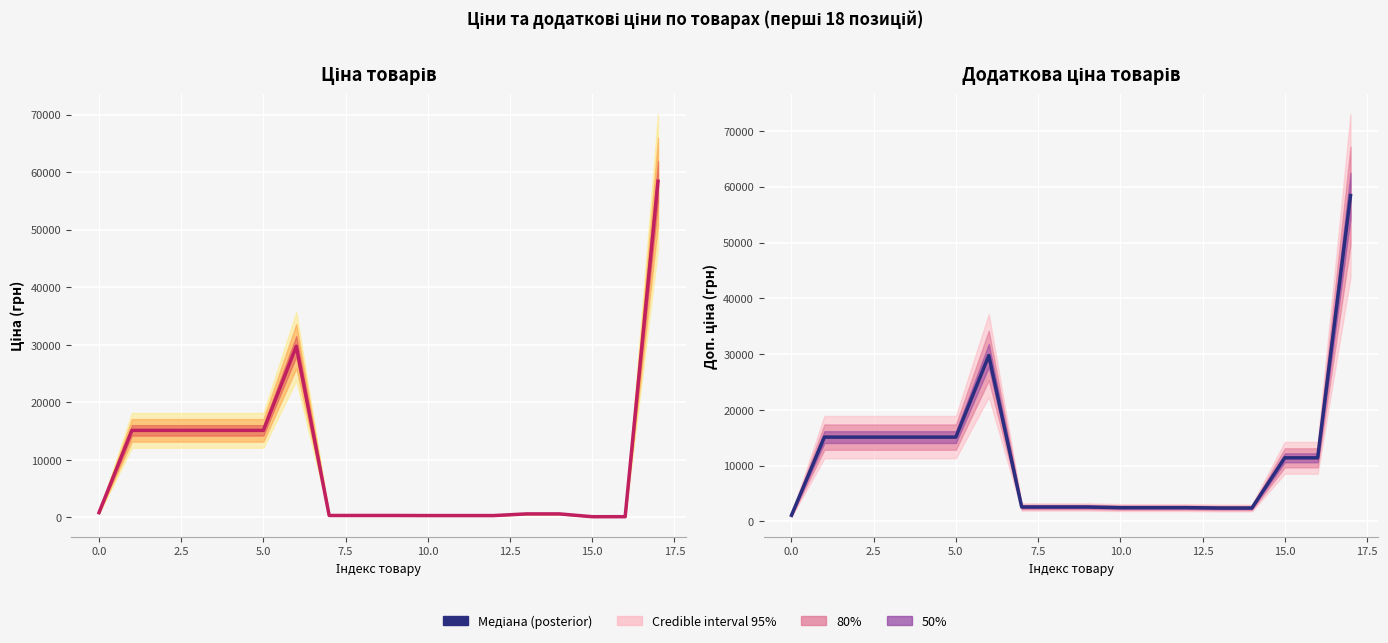

What is the spread (max minus min) of values at 12?

2172.1